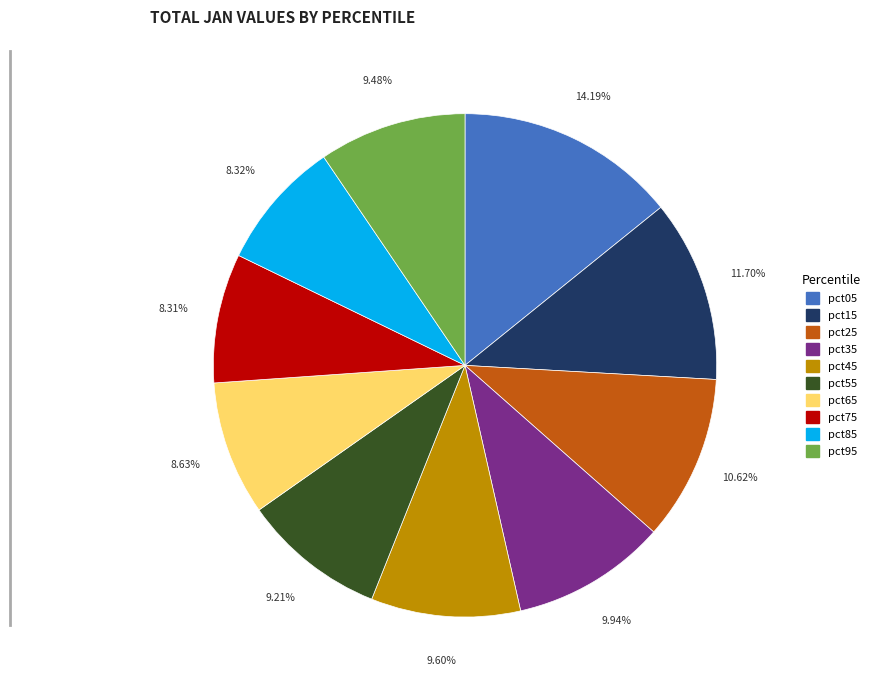

What is the ratio of the value at pct75 to the value at pct95?

0.9